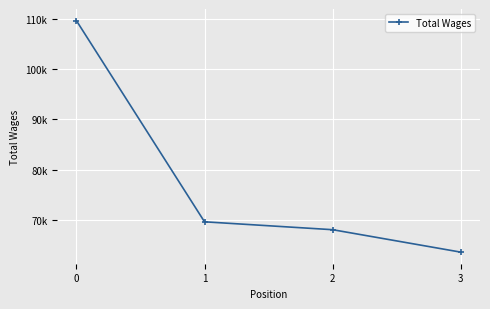

True or false: there are more than 2 points higher than both neighbors.

False